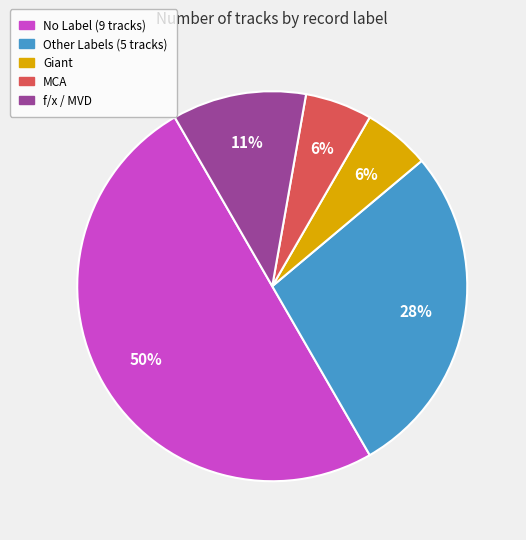

To the nearest percent, what is the difference between the largest and smallest slice percentages?

44%